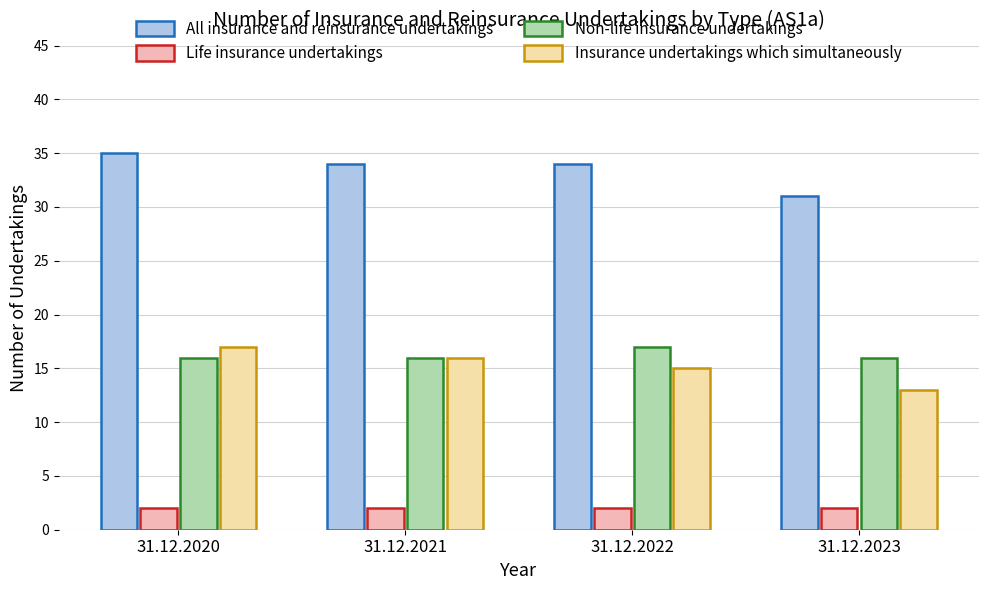

The All insurance and reinsurance undertakings series shows 34 at 31.12.2022. True or false?

True